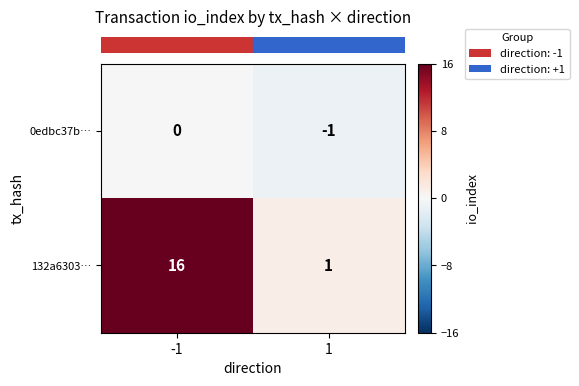

Reading left to right, extract all data points from this chart.

0edbc37b…: -1=0	1=-1
132a6303…: -1=16	1=1